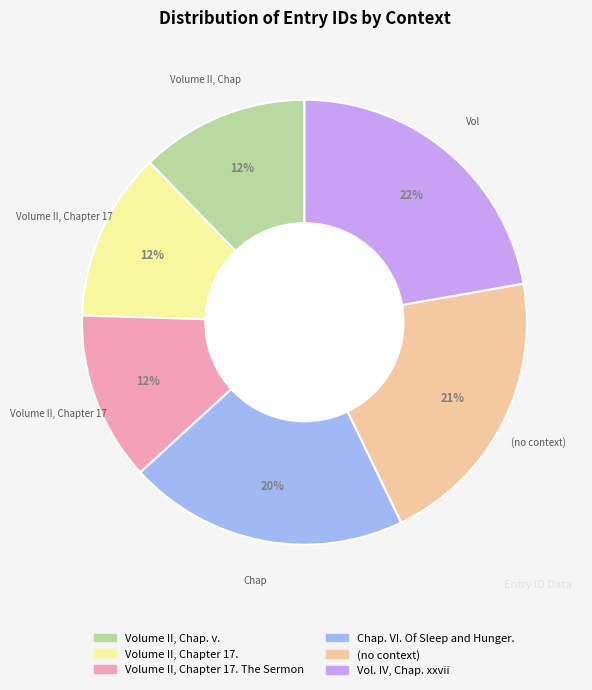

To the nearest percent, what is the average slice percentage?

17%